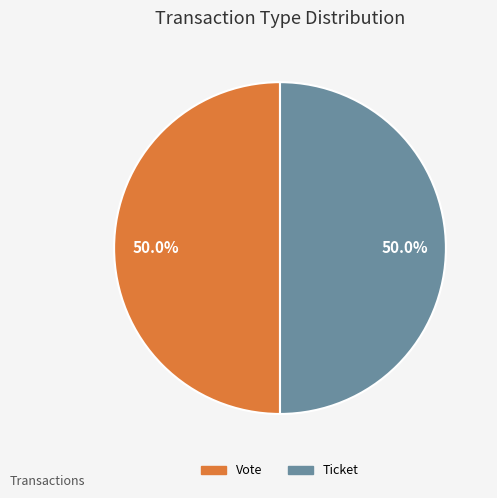

What is the total percentage of Ticket and Vote?

100.0%